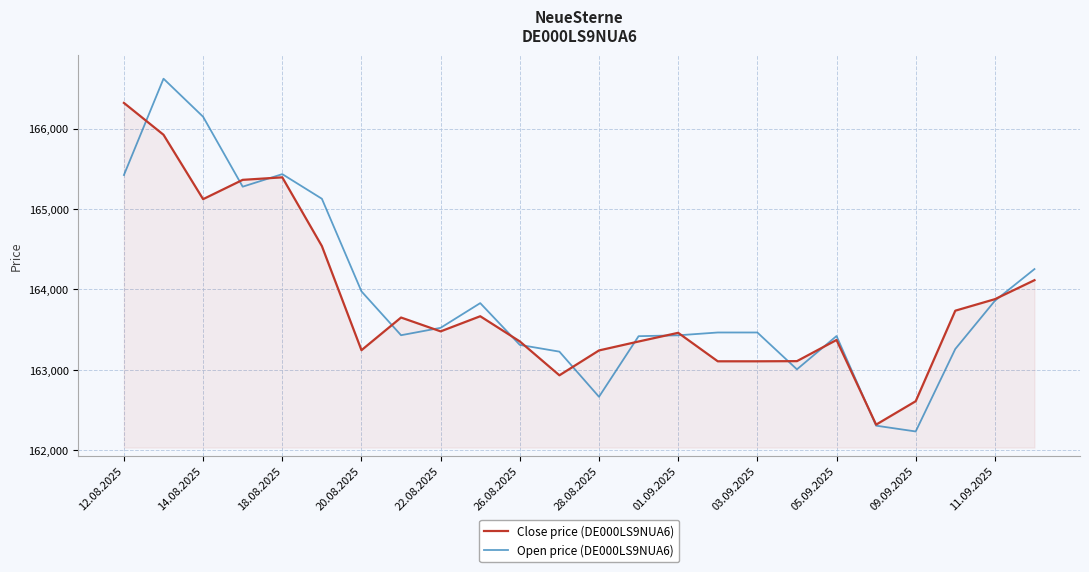

What is the difference between the second highest and minimum values in the Open price (DE000LS9NUA6) series?

3911